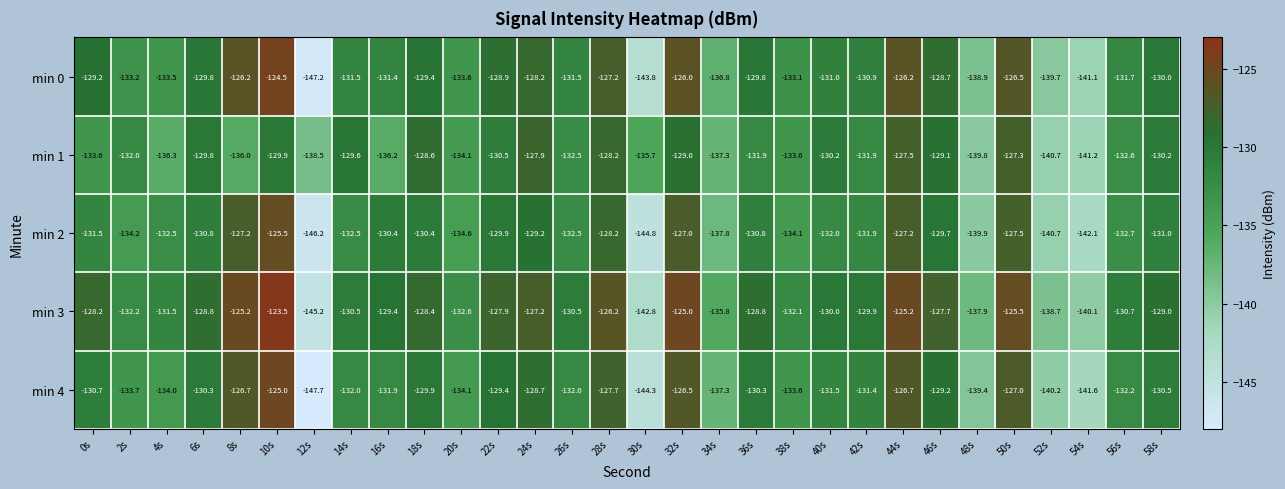

The value of min 0 at 8s is -59.3. True or false?

False